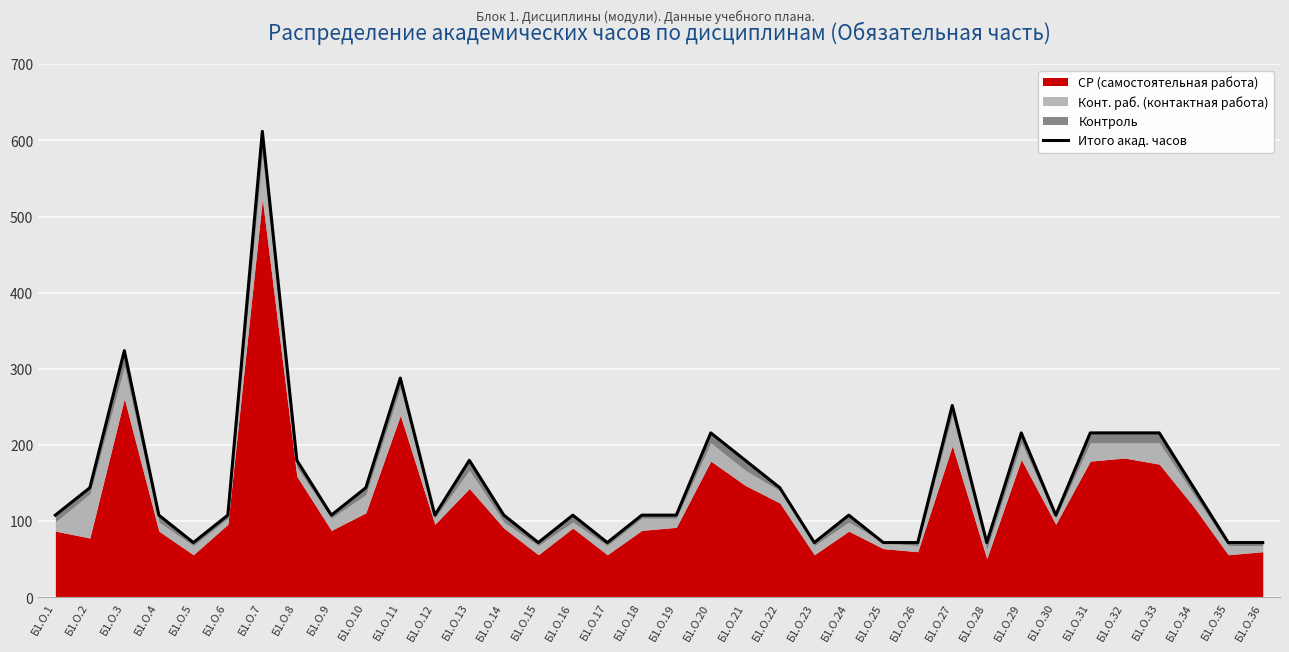

Rank the categories by value from highest to lowest.

Б1.О.7, Б1.О.3, Б1.О.11, Б1.О.27, Б1.О.20, Б1.О.29, Б1.О.31, Б1.О.32, Б1.О.33, Б1.О.8, Б1.О.13, Б1.О.21, Б1.О.2, Б1.О.10, Б1.О.22, Б1.О.34, Б1.О.1, Б1.О.4, Б1.О.6, Б1.О.9, Б1.О.12, Б1.О.14, Б1.О.16, Б1.О.18, Б1.О.19, Б1.О.24, Б1.О.30, Б1.О.5, Б1.О.15, Б1.О.17, Б1.О.23, Б1.О.25, Б1.О.26, Б1.О.28, Б1.О.35, Б1.О.36